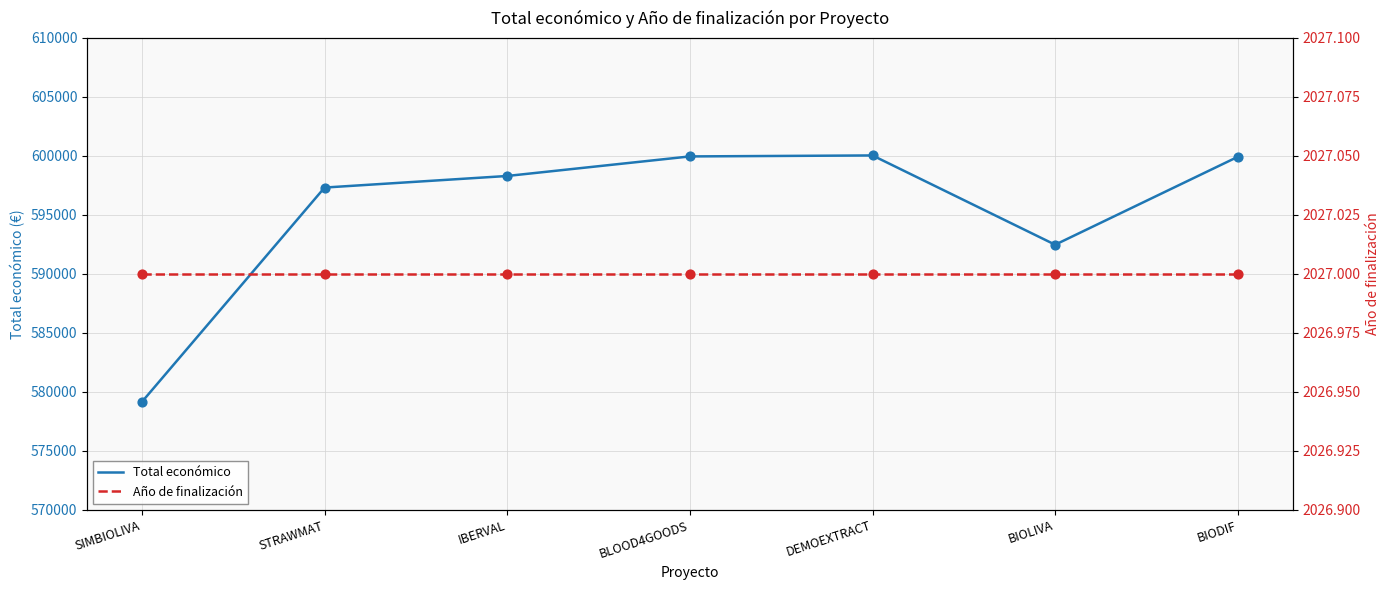

Which series contains the highest Y value?

Total económico